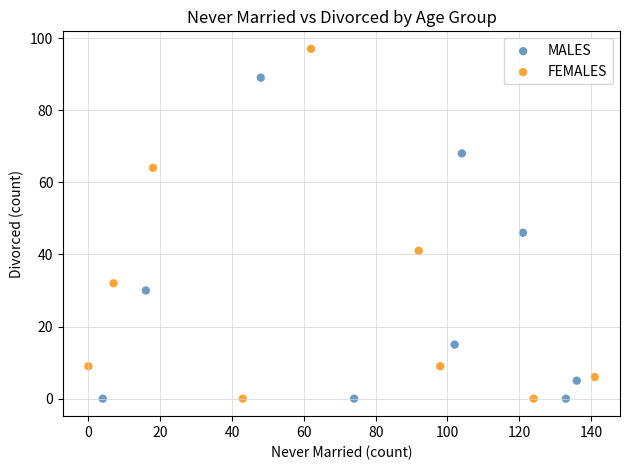

Which series contains the highest Y value?

FEMALES